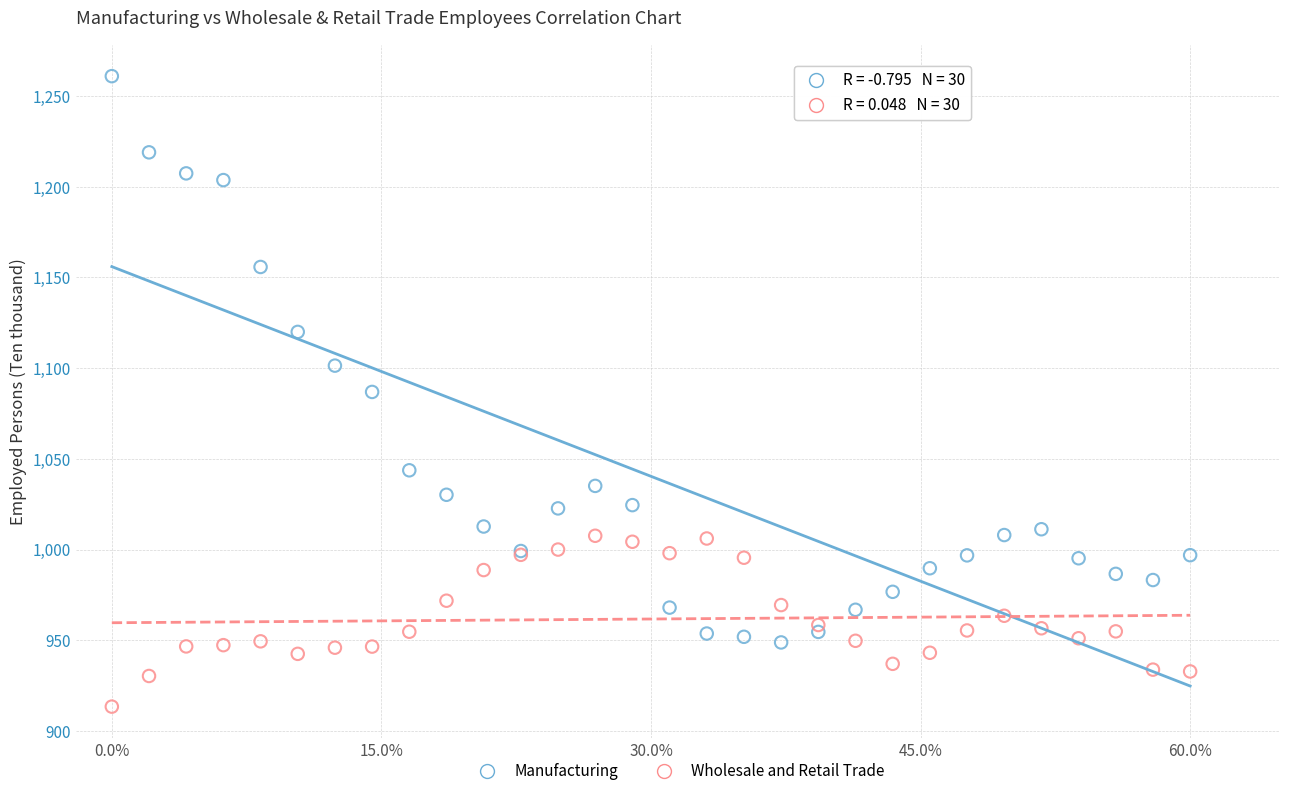

What is the X range (max minus min) for the scatter plot?

60.0